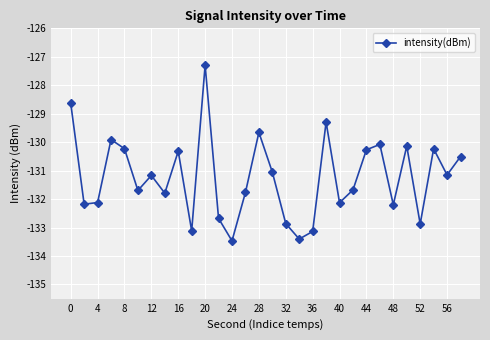

What is the sum of all values?

-3937.1